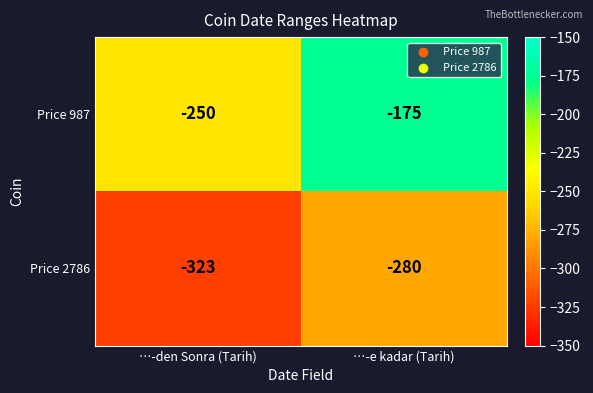

What is the total value across all series at …-e kadar (Tarih)?

-455